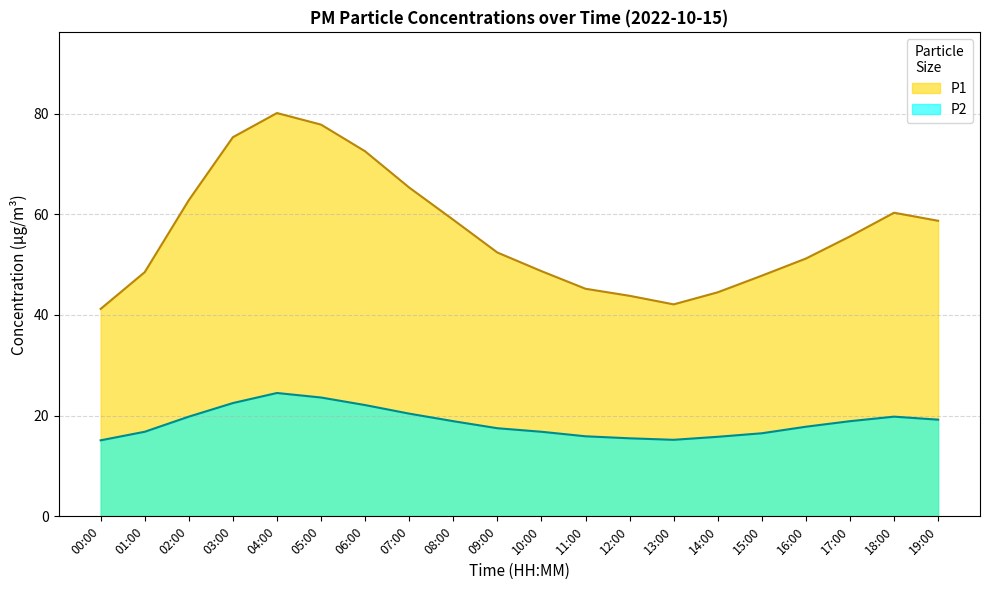

True or false: P1 has a value of 82.1 at 15:00.

False